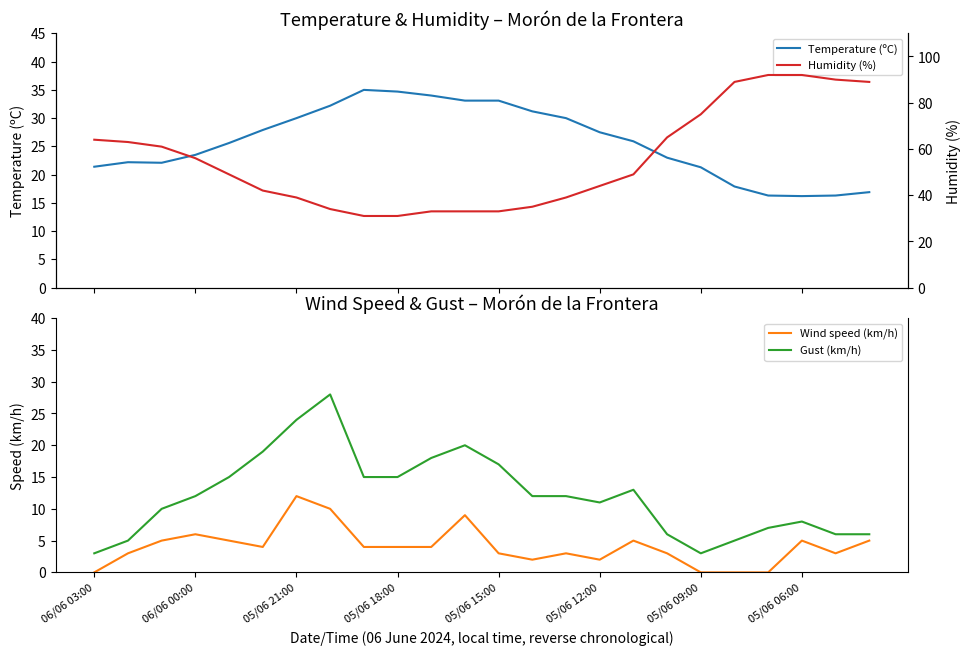

True or false: Humidity (%) and Temperature (ºC) intersect in this chart.

True